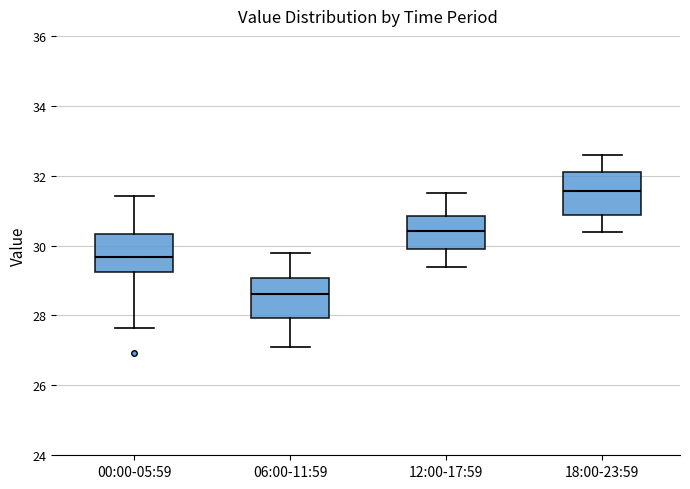

Which box's median line is the lowest?

06:00-11:59